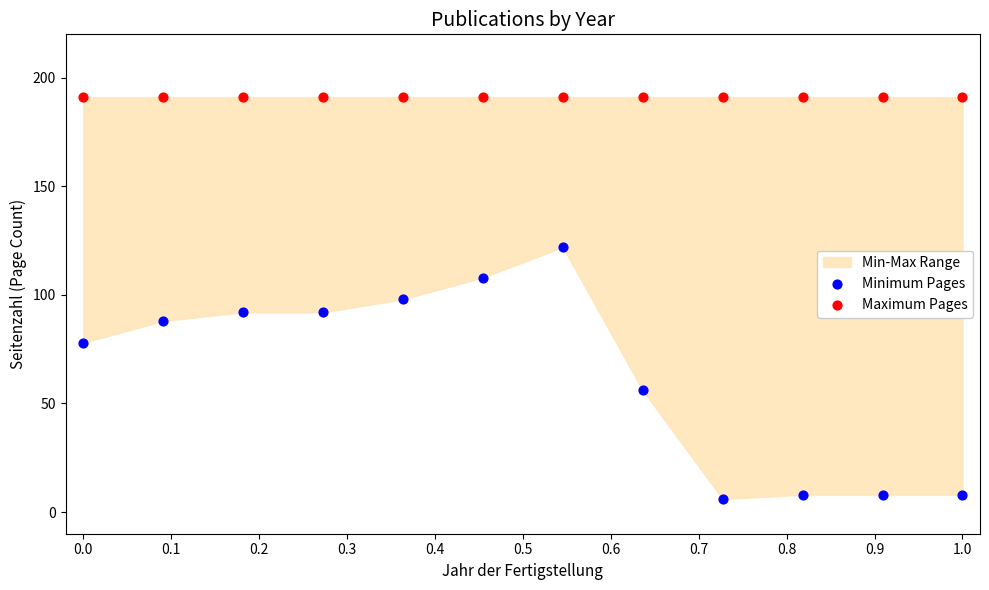

Which series reaches the minimum Y coordinate?

Minimum Pages